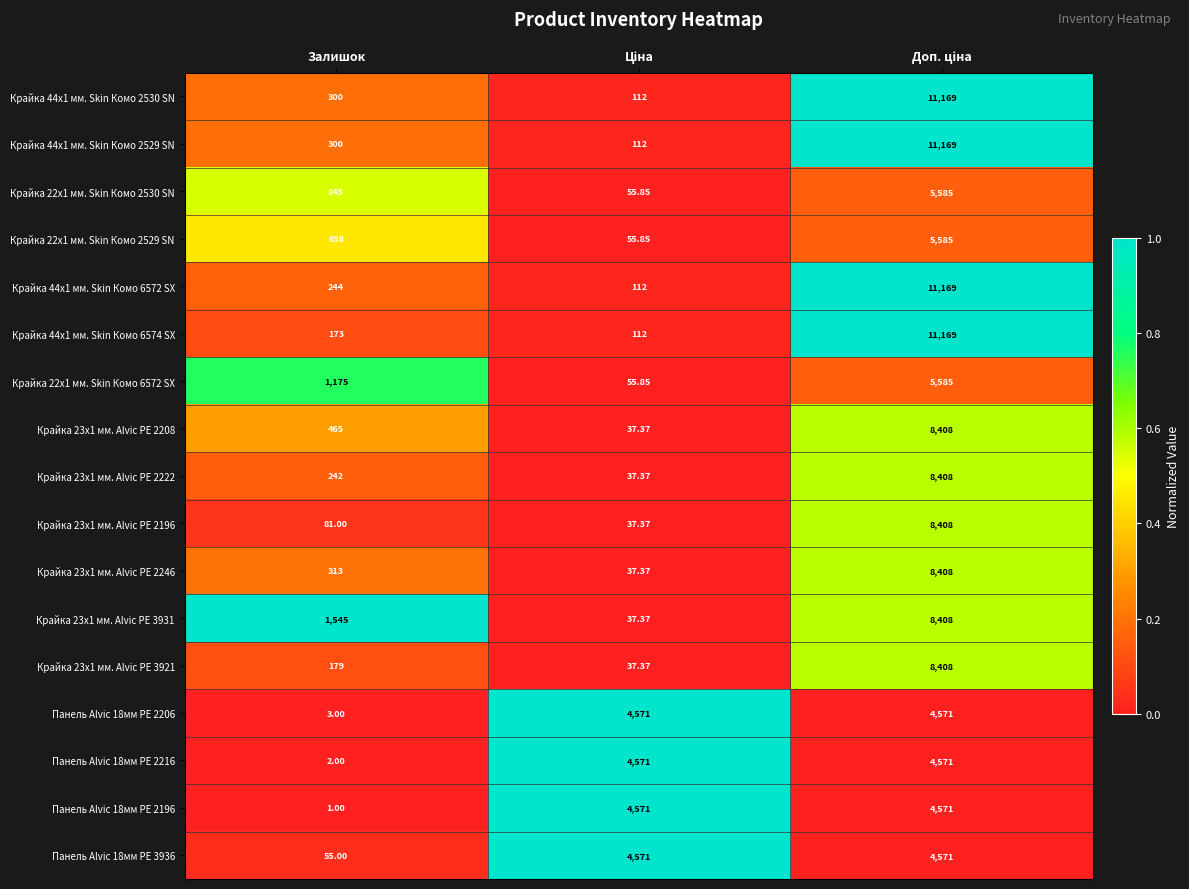

Which category has the lowest value across all series?

Залишок